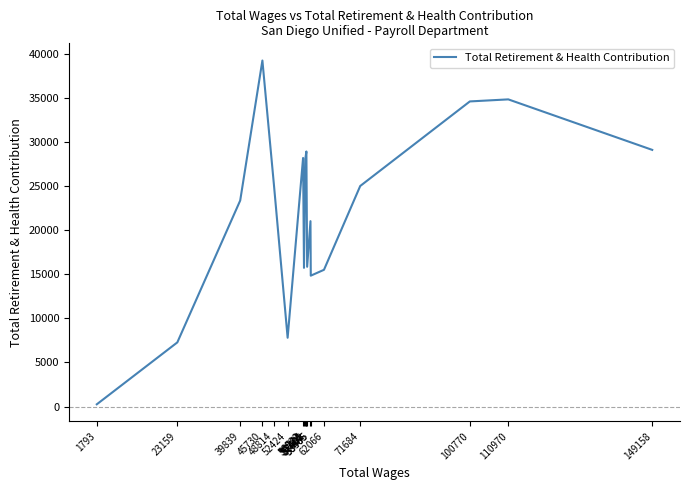

Which label corresponds to the largest value in the chart?

45730